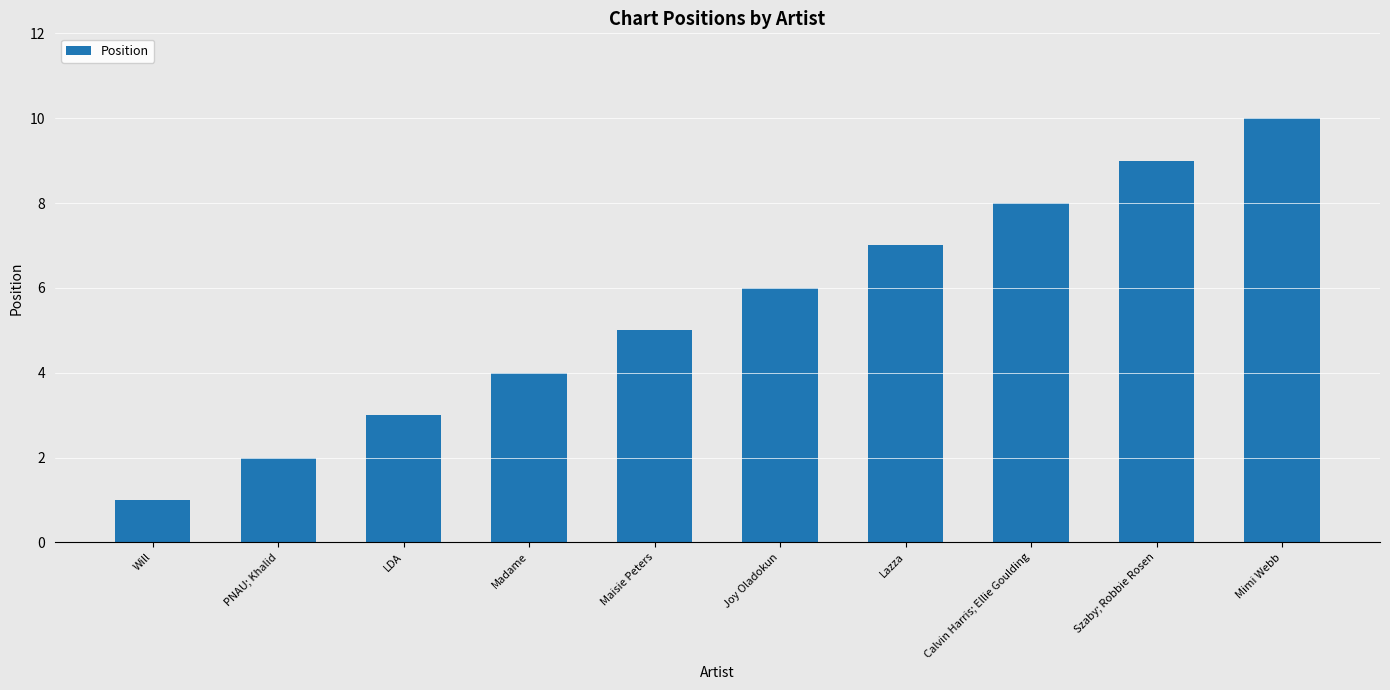

The value at Lazza is 7. True or false?

True